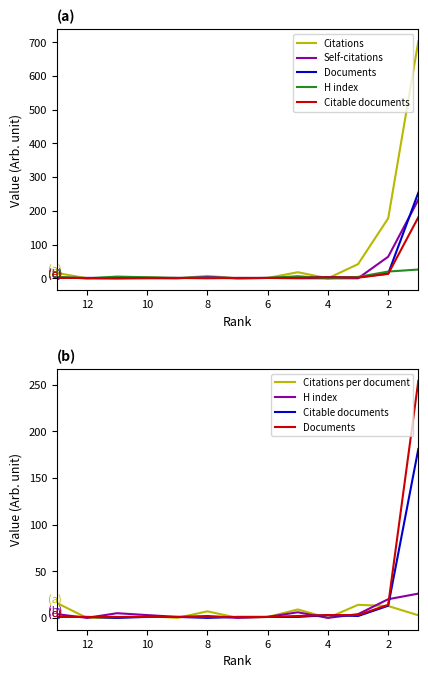

Which series has the widest spread of values?

Citations